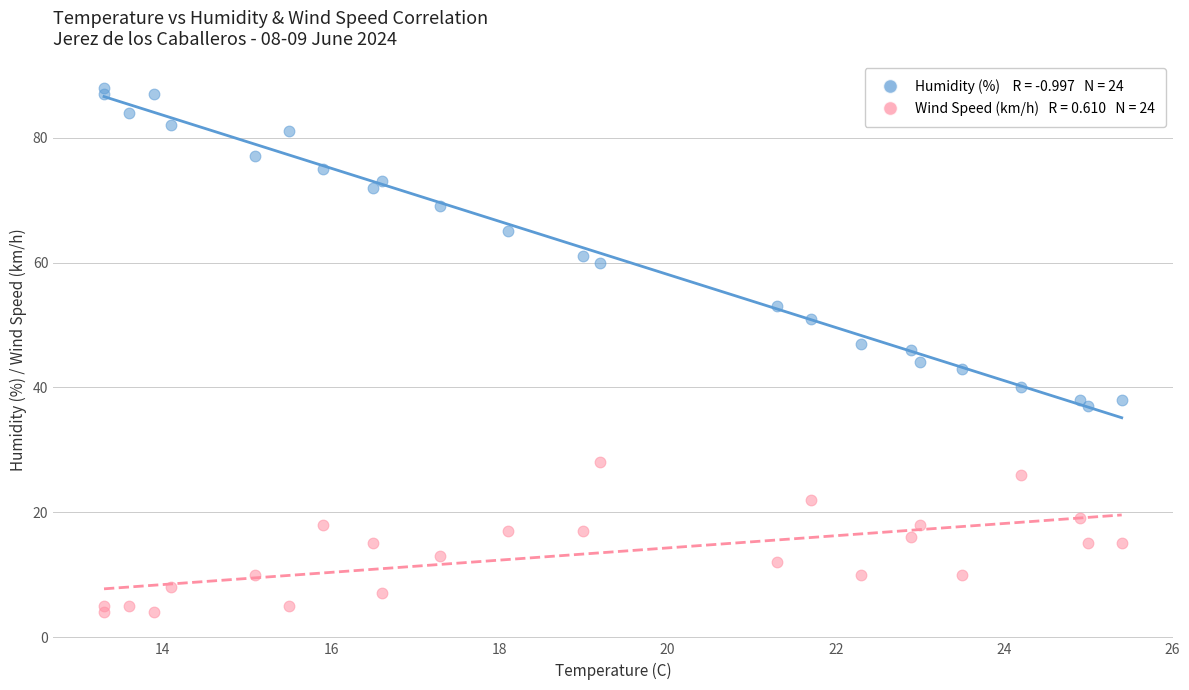

Across all data points, what is the range of Y values (max minus min)?

84